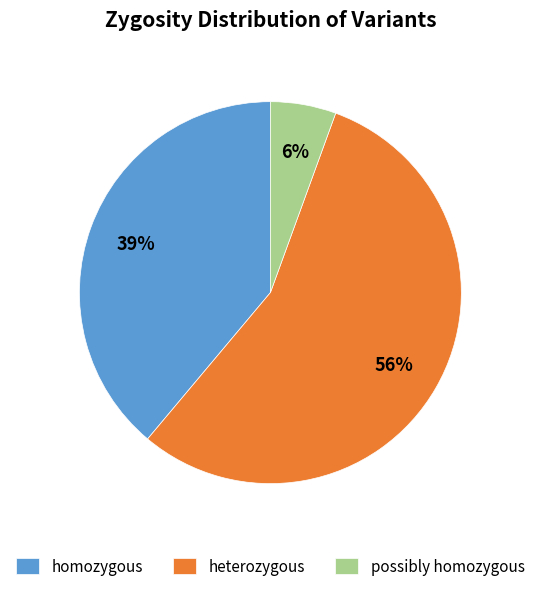

The homozygous slice represents 39% of the pie. True or false?

True